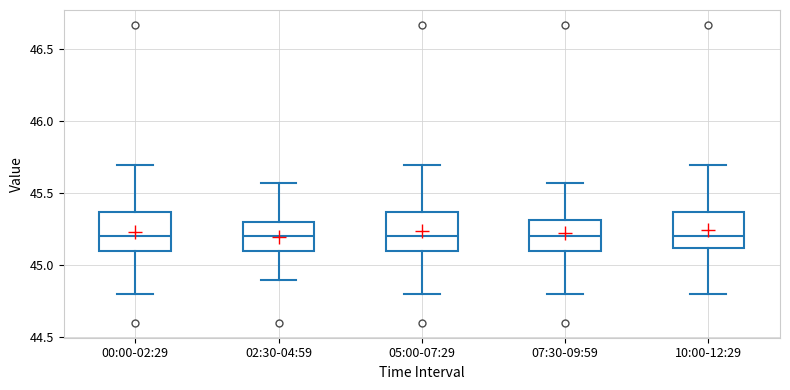

Reading left to right, read every box against the y-axis: the position of its median line, the range the box covers, and the ends of its whiskers. The values are not printed on the chart, so give them approximately, as read against the axis.

00:00-02:29: median 45.20, box 45.10 to 45.35, whiskers 44.80 to 45.70
02:30-04:59: median 45.20, box 45.10 to 45.30, whiskers 44.90 to 45.55
05:00-07:29: median 45.20, box 45.10 to 45.35, whiskers 44.80 to 45.70
07:30-09:59: median 45.20, box 45.10 to 45.30, whiskers 44.80 to 45.55
10:00-12:29: median 45.20, box 45.10 to 45.35, whiskers 44.80 to 45.70